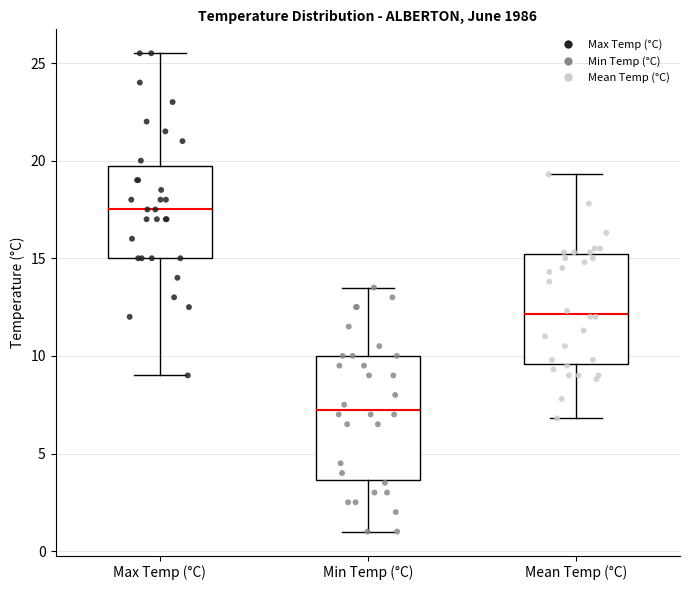

Reading left to right, read every box against the y-axis: the position of its median line, the range the box covers, and the ends of its whiskers. The values are not printed on the chart, so give them approximately, as read against the axis.

Max Temp (°C): median 17.5, box 15.0 to 20.0, whiskers 9.0 to 25.5
Min Temp (°C): median 7.5, box 3.5 to 10.0, whiskers 1.0 to 13.5
Mean Temp (°C): median 12.0, box 9.5 to 15.0, whiskers 7.0 to 19.5